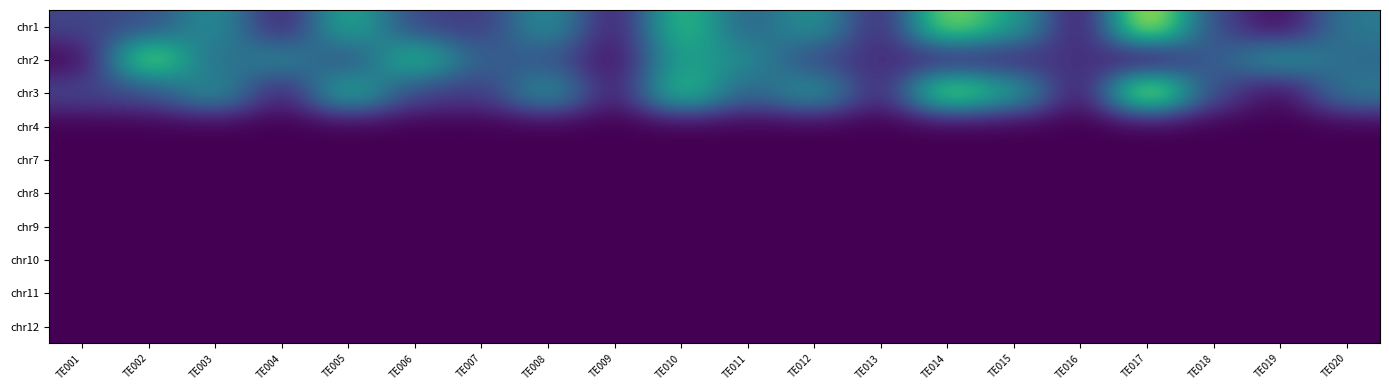

Reading right to left, transcribe all the data shown in this chart.

chr1: TE020=0.4	TE019=0.0	TE018=0.2	TE017=1.0	TE016=0.0	TE015=0.6	TE014=0.9	TE013=0.1	TE012=0.5	TE011=0.3	TE010=0.7	TE009=0.0	TE008=0.5	TE007=0.2	TE006=0.2	TE005=0.6	TE004=0.1	TE003=0.5	TE002=0.2	TE001=0.2
chr2: TE020=0.3	TE019=0.5	TE018=0.3	TE017=0.0	TE016=0.2	TE015=0.1	TE014=0.1	TE013=0.1	TE012=0.2	TE011=0.5	TE010=0.6	TE009=0.0	TE008=0.3	TE007=0.3	TE006=0.7	TE005=0.2	TE004=0.5	TE003=0.3	TE002=0.9	TE001=0.0
chr3: TE020=0.4	TE019=0.0	TE018=0.2	TE017=1.0	TE016=0.0	TE015=0.6	TE014=0.9	TE013=0.1	TE012=0.5	TE011=0.3	TE010=0.7	TE009=0.0	TE008=0.5	TE007=0.2	TE006=0.2	TE005=0.6	TE004=0.1	TE003=0.5	TE002=0.2	TE001=0.2
chr4: TE020=0.0	TE019=0.0	TE018=0.0	TE017=0.0	TE016=0.0	TE015=0.0	TE014=0.0	TE013=0.0	TE012=0.0	TE011=0.0	TE010=0.0	TE009=0.0	TE008=0.0	TE007=0.0	TE006=0.0	TE005=0.0	TE004=0.0	TE003=0.0	TE002=0.0	TE001=0.0
chr7: TE020=0.0	TE019=0.0	TE018=0.0	TE017=0.0	TE016=0.0	TE015=0.0	TE014=0.0	TE013=0.0	TE012=0.0	TE011=0.0	TE010=0.0	TE009=0.0	TE008=0.0	TE007=0.0	TE006=0.0	TE005=0.0	TE004=0.0	TE003=0.0	TE002=0.0	TE001=0.0
chr8: TE020=0.0	TE019=0.0	TE018=0.0	TE017=0.0	TE016=0.0	TE015=0.0	TE014=0.0	TE013=0.0	TE012=0.0	TE011=0.0	TE010=0.0	TE009=0.0	TE008=0.0	TE007=0.0	TE006=0.0	TE005=0.0	TE004=0.0	TE003=0.0	TE002=0.0	TE001=0.0
chr9: TE020=0.0	TE019=0.0	TE018=0.0	TE017=0.0	TE016=0.0	TE015=0.0	TE014=0.0	TE013=0.0	TE012=0.0	TE011=0.0	TE010=0.0	TE009=0.0	TE008=0.0	TE007=0.0	TE006=0.0	TE005=0.0	TE004=0.0	TE003=0.0	TE002=0.0	TE001=0.0
chr10: TE020=0.0	TE019=0.0	TE018=0.0	TE017=0.0	TE016=0.0	TE015=0.0	TE014=0.0	TE013=0.0	TE012=0.0	TE011=0.0	TE010=0.0	TE009=0.0	TE008=0.0	TE007=0.0	TE006=0.0	TE005=0.0	TE004=0.0	TE003=0.0	TE002=0.0	TE001=0.0
chr11: TE020=0.0	TE019=0.0	TE018=0.0	TE017=0.0	TE016=0.0	TE015=0.0	TE014=0.0	TE013=0.0	TE012=0.0	TE011=0.0	TE010=0.0	TE009=0.0	TE008=0.0	TE007=0.0	TE006=0.0	TE005=0.0	TE004=0.0	TE003=0.0	TE002=0.0	TE001=0.0
chr12: TE020=0.0	TE019=0.0	TE018=0.0	TE017=0.0	TE016=0.0	TE015=0.0	TE014=0.0	TE013=0.0	TE012=0.0	TE011=0.0	TE010=0.0	TE009=0.0	TE008=0.0	TE007=0.0	TE006=0.0	TE005=0.0	TE004=0.0	TE003=0.0	TE002=0.0	TE001=0.0